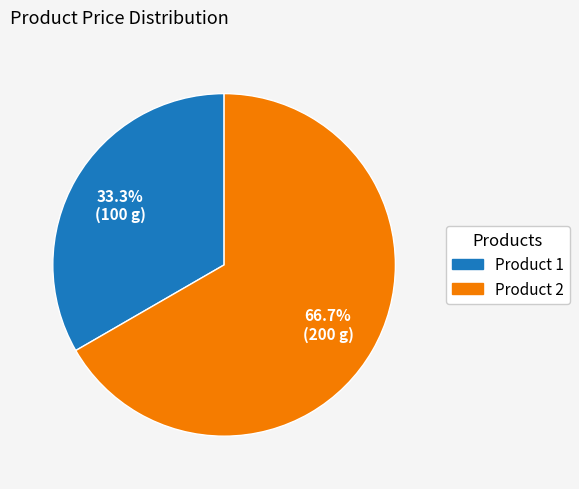

Does Product 1 account for over 50% of the chart?

No